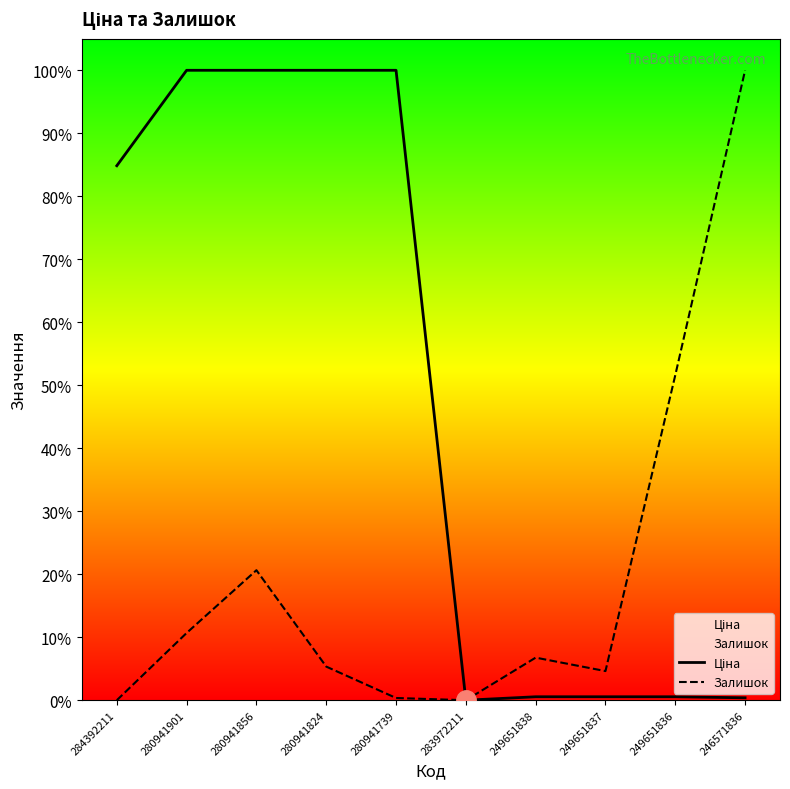

What position from the left is 280941901?

2